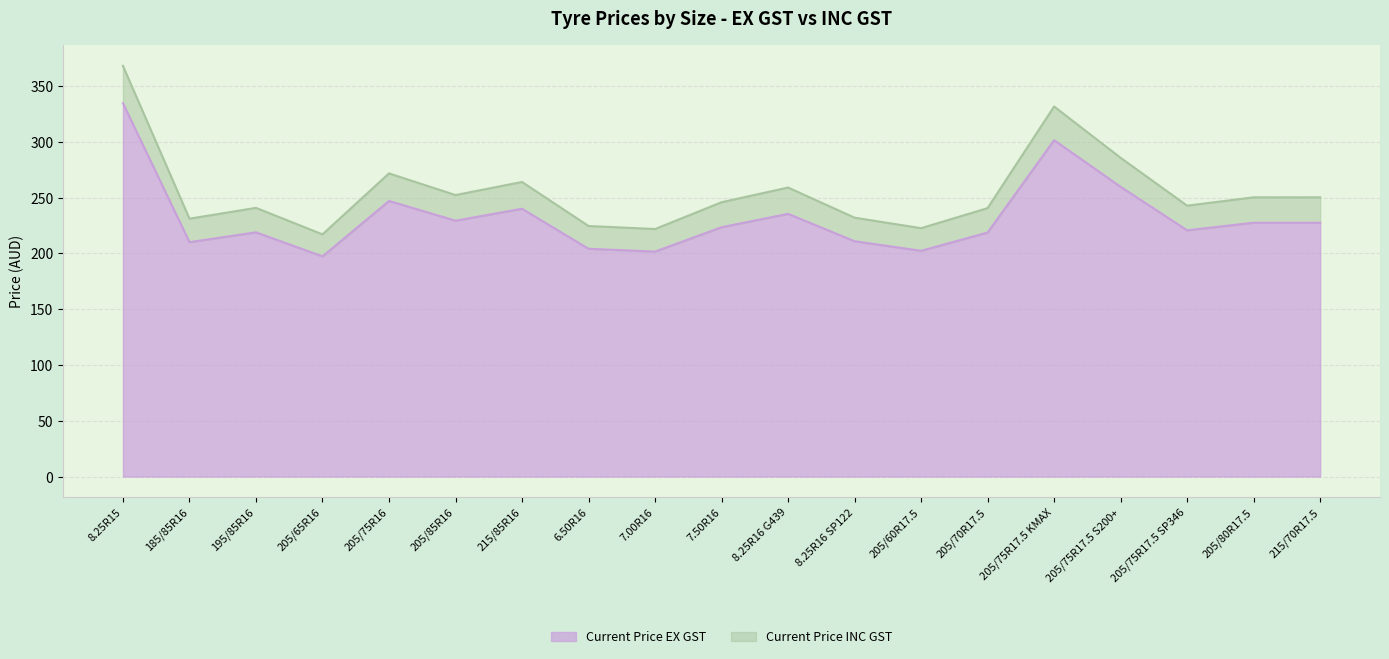

What is the difference between the highest and lowest values at 205/75R17.5 KMAX?

30.1